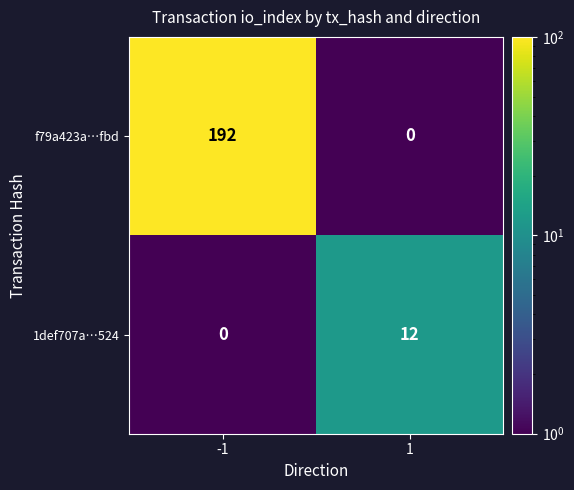

Which series changed the most between -1 and 1?

f79a423a…fbd